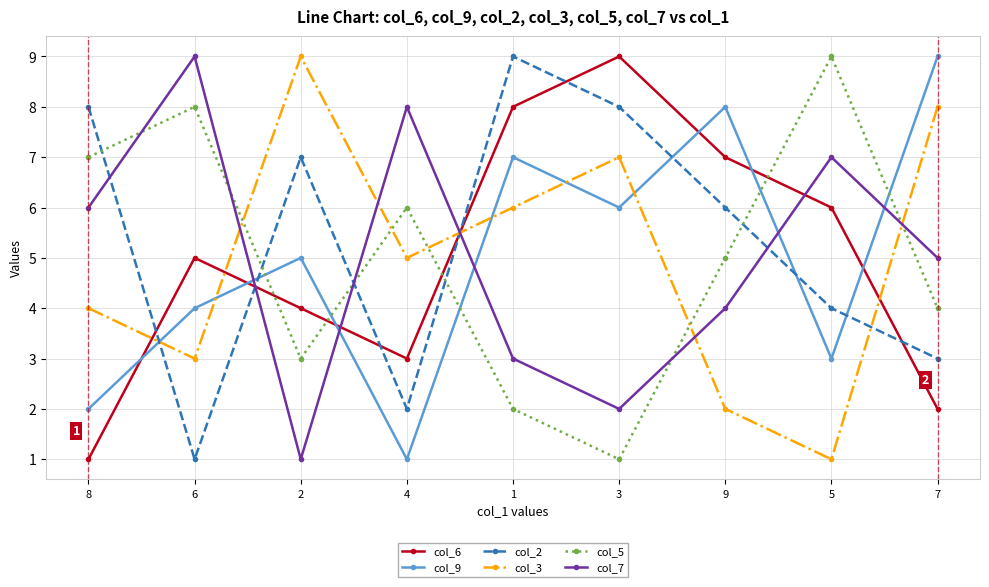

The col_9 series shows 5 at 2. True or false?

True